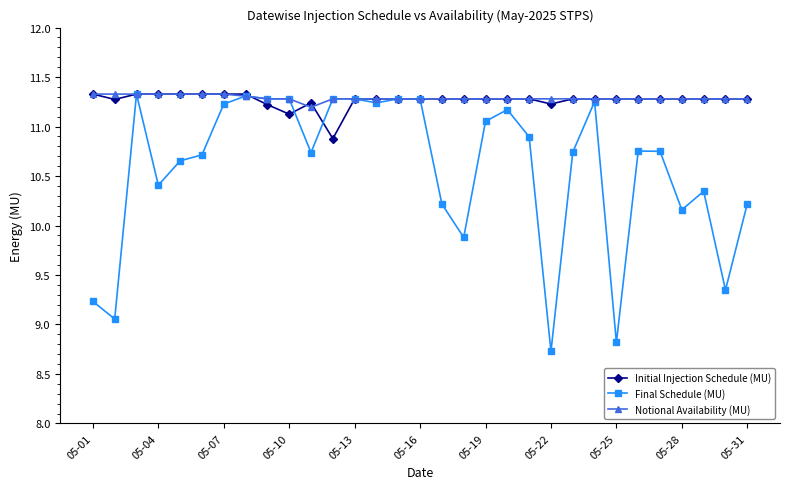

True or false: Notional Availability (MU) and Initial Injection Schedule (MU) intersect in this chart.

True